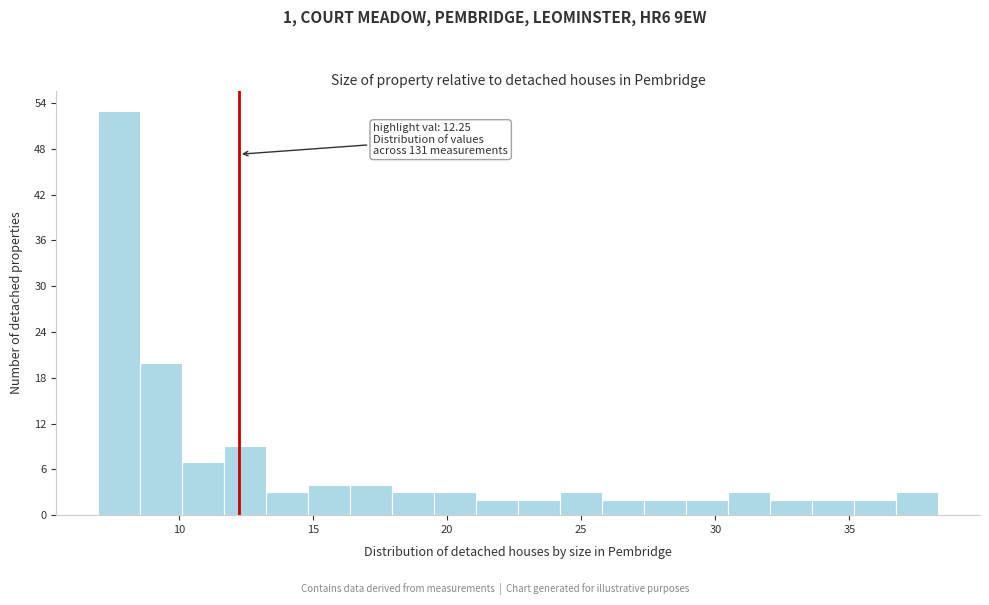

Read against the x-axis, roughly where is the centre of the tallest bar?

8.0